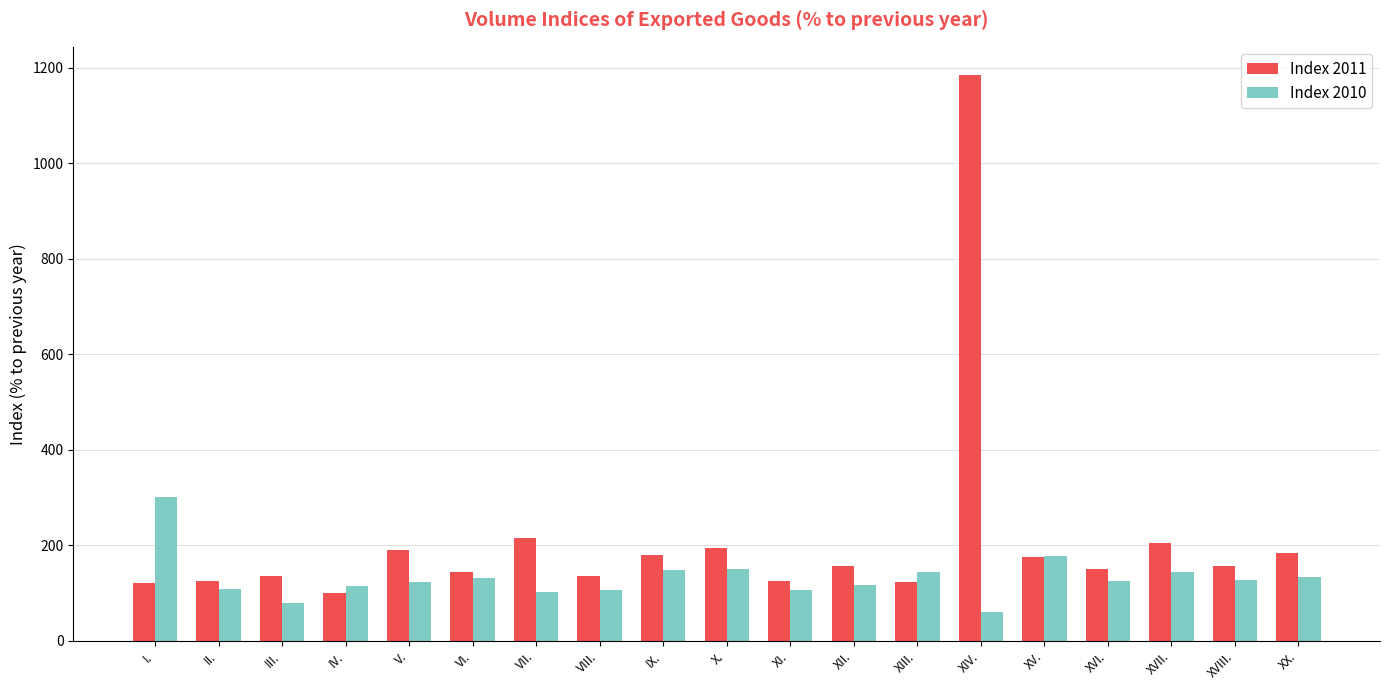

Which series has the widest spread of values?

Index 2011